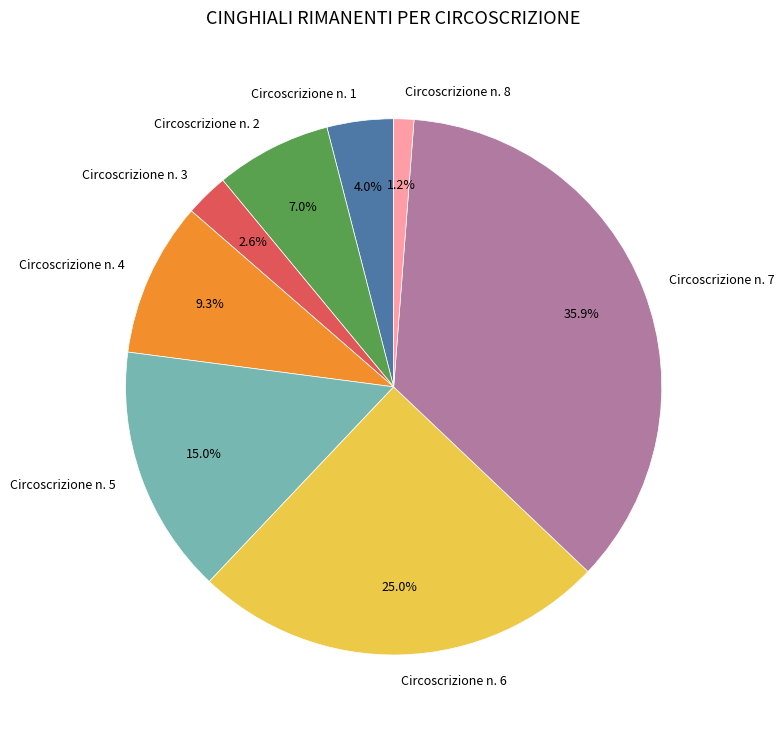

How many slices are in this pie chart?

8